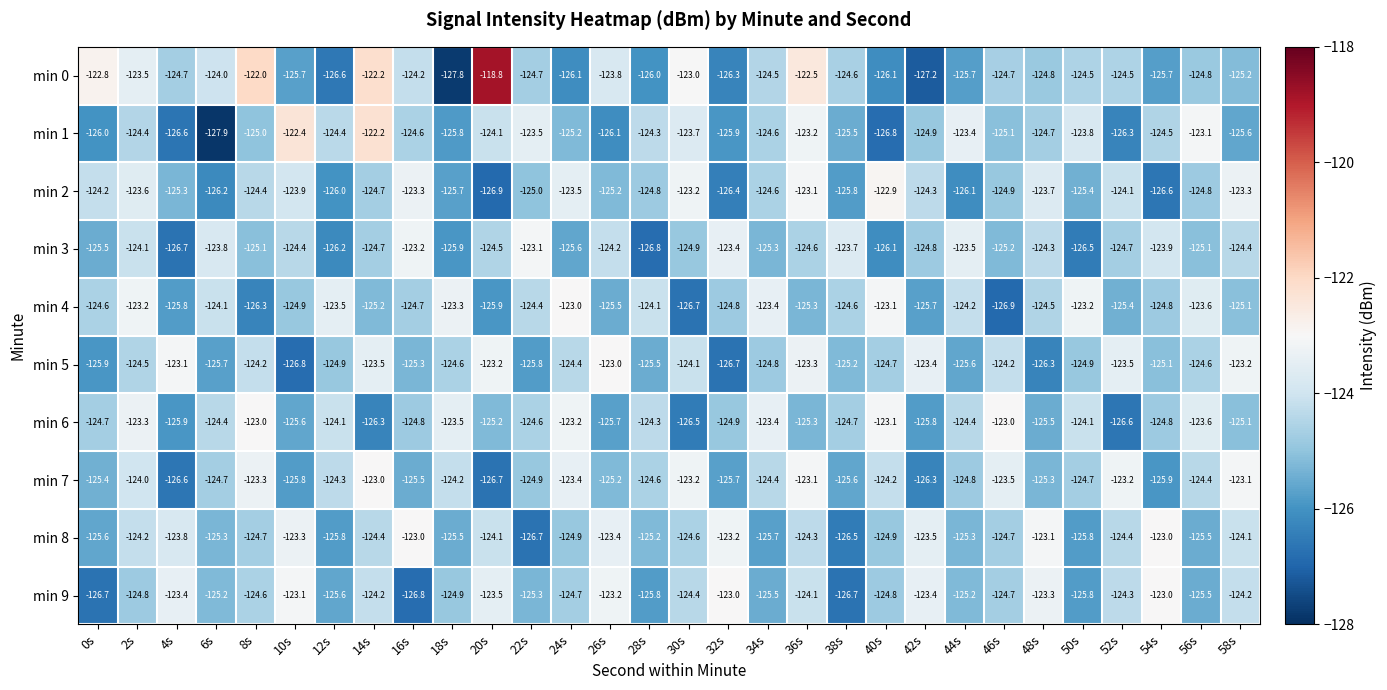

Which series has the largest range (max minus min)?

min 0